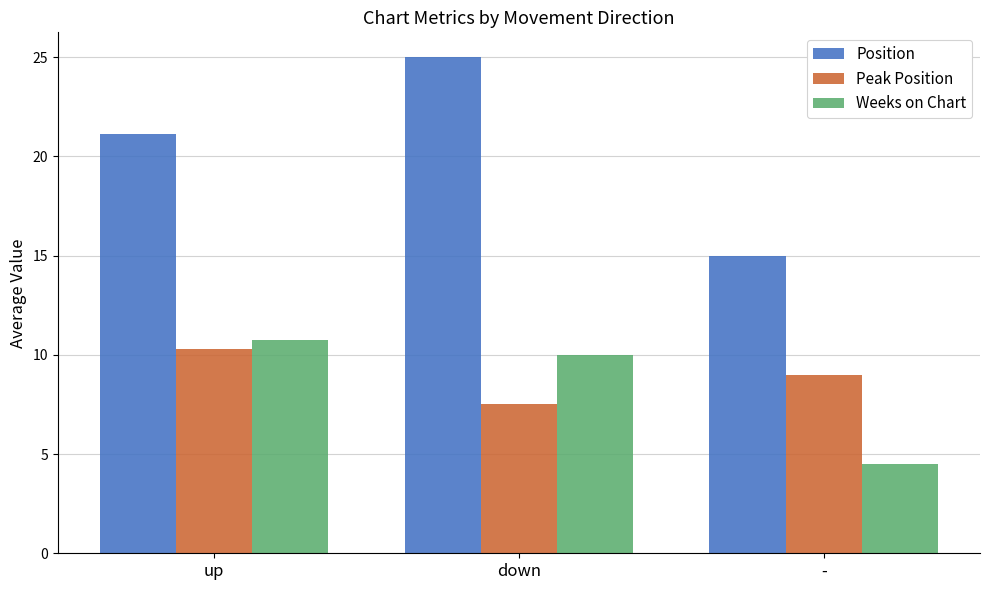

How many data points in Peak Position are less than 9?

1